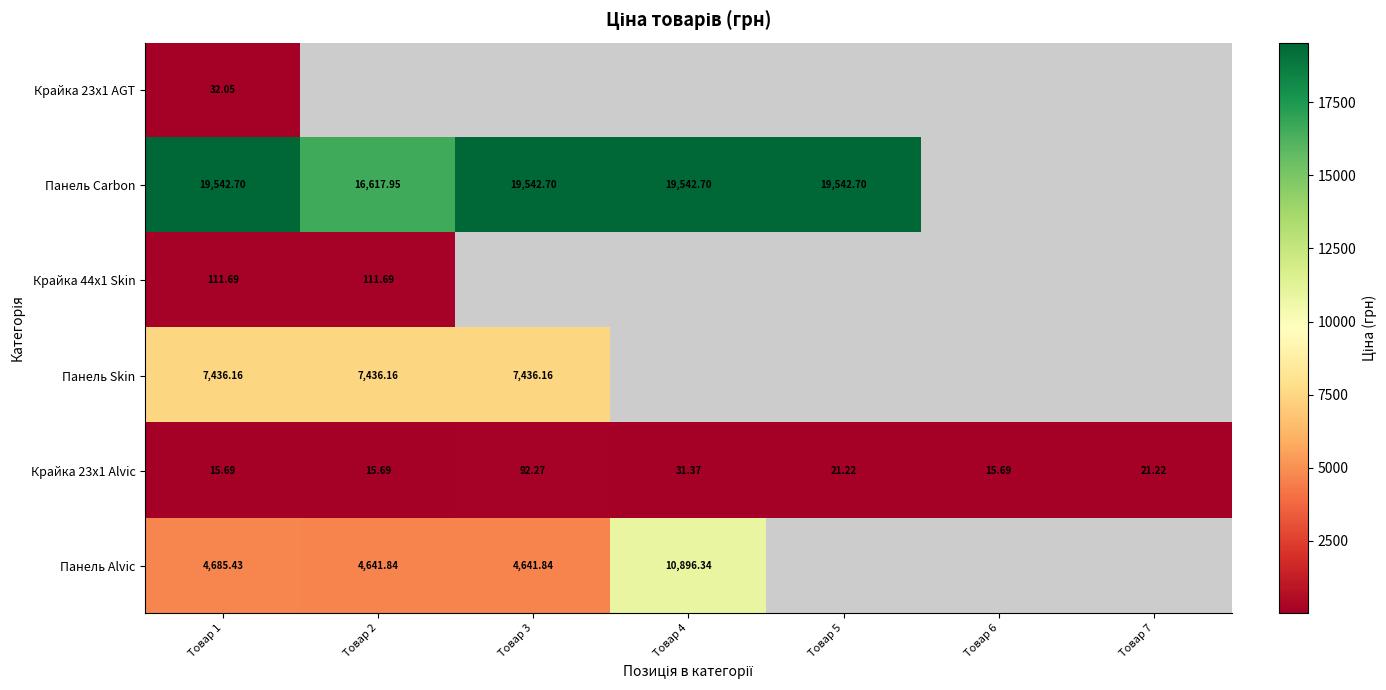

Is the value of Крайка 44x1 Skin at Товар 1 greater than the value of Панель Skin at Товар 3?

No